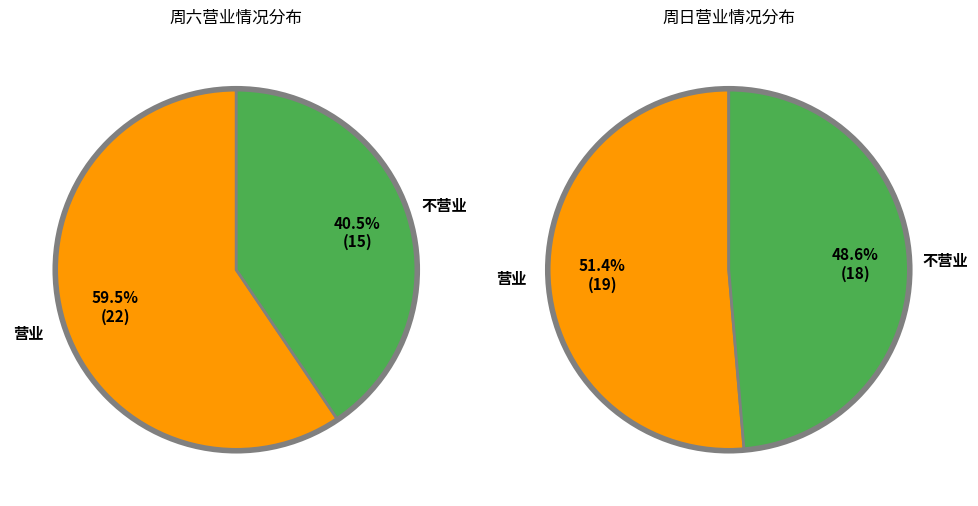

What is the spread (max minus min) of values at 不营业?

3